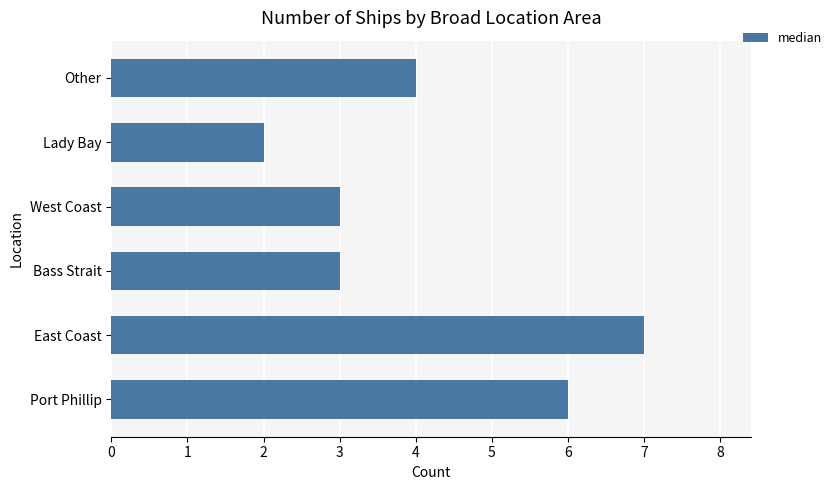

Between Port Phillip and Bass Strait, which is larger?

Port Phillip